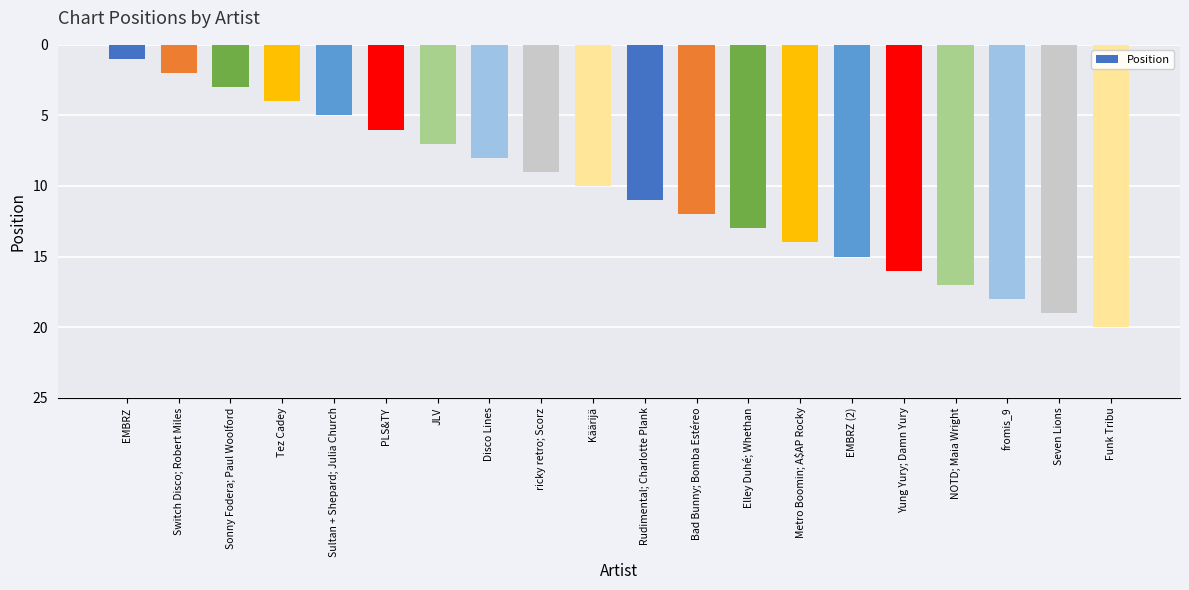

Are the bars horizontal?

No